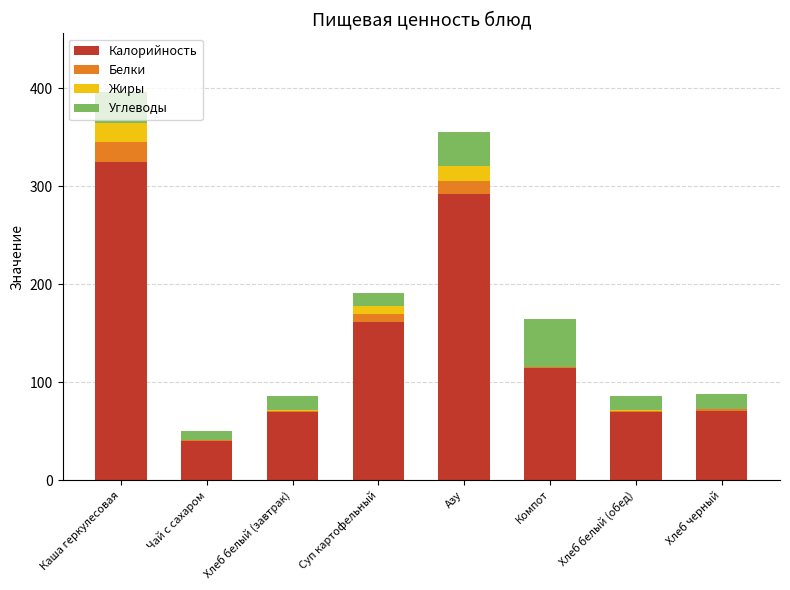

At which category is the sum across all series the highest?

Каша геркулесовая